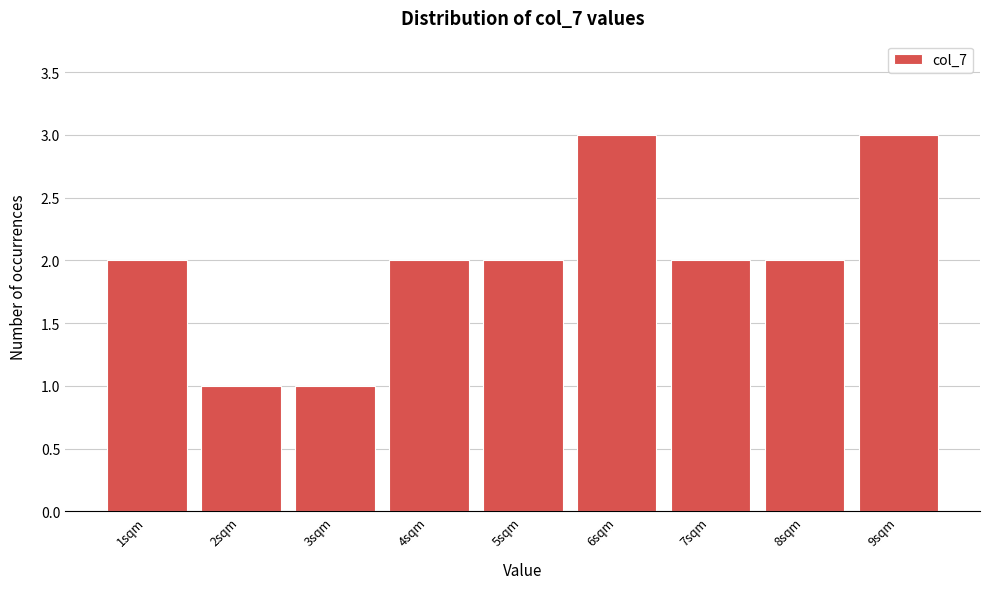

Reading left to right, list all the values displayed in this chart.

2	1	1	2	2	3	2	2	3